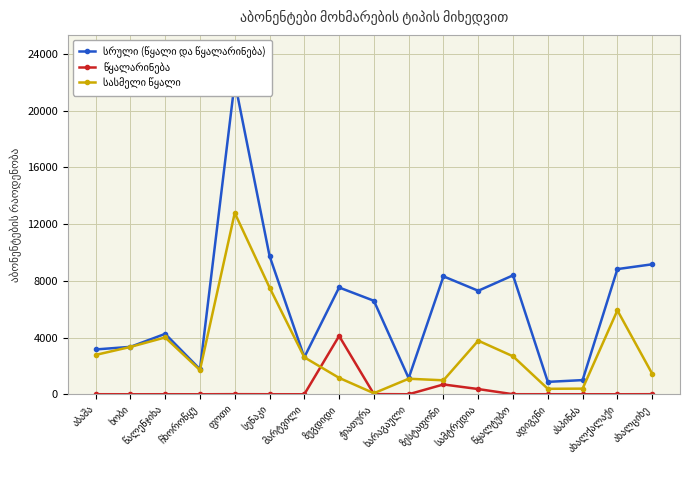

How many values in the წყალარინება series are below 2?

6